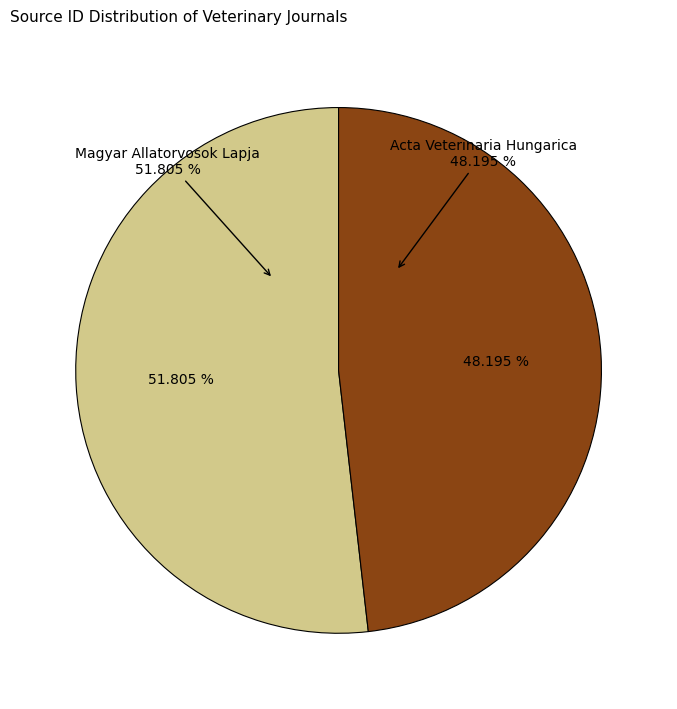

Combined, what portion of the pie is Magyar Allatorvosok Lapja and Acta Veterinaria Hungarica?

100.0%